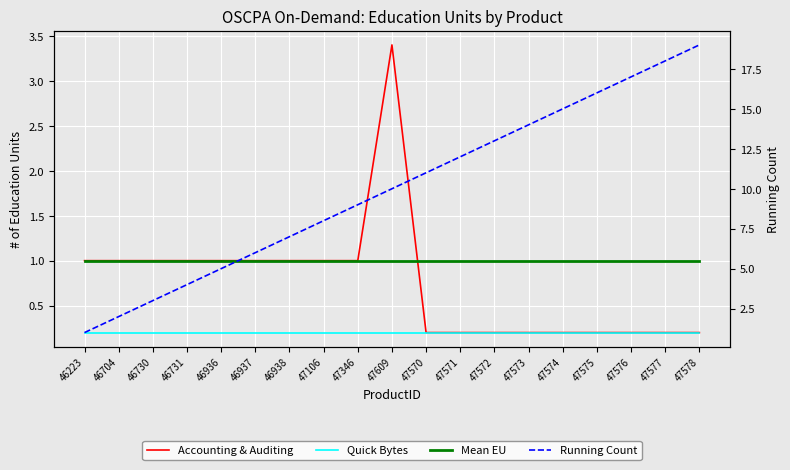

True or false: Accounting & Auditing has a value of 0.2 at 47571.

True